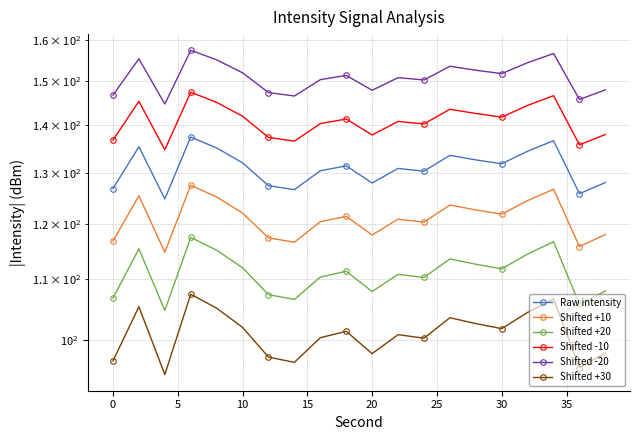

What are all the series names shown in the legend?

Raw intensity, Shifted +10, Shifted +20, Shifted -10, Shifted -20, Shifted +30